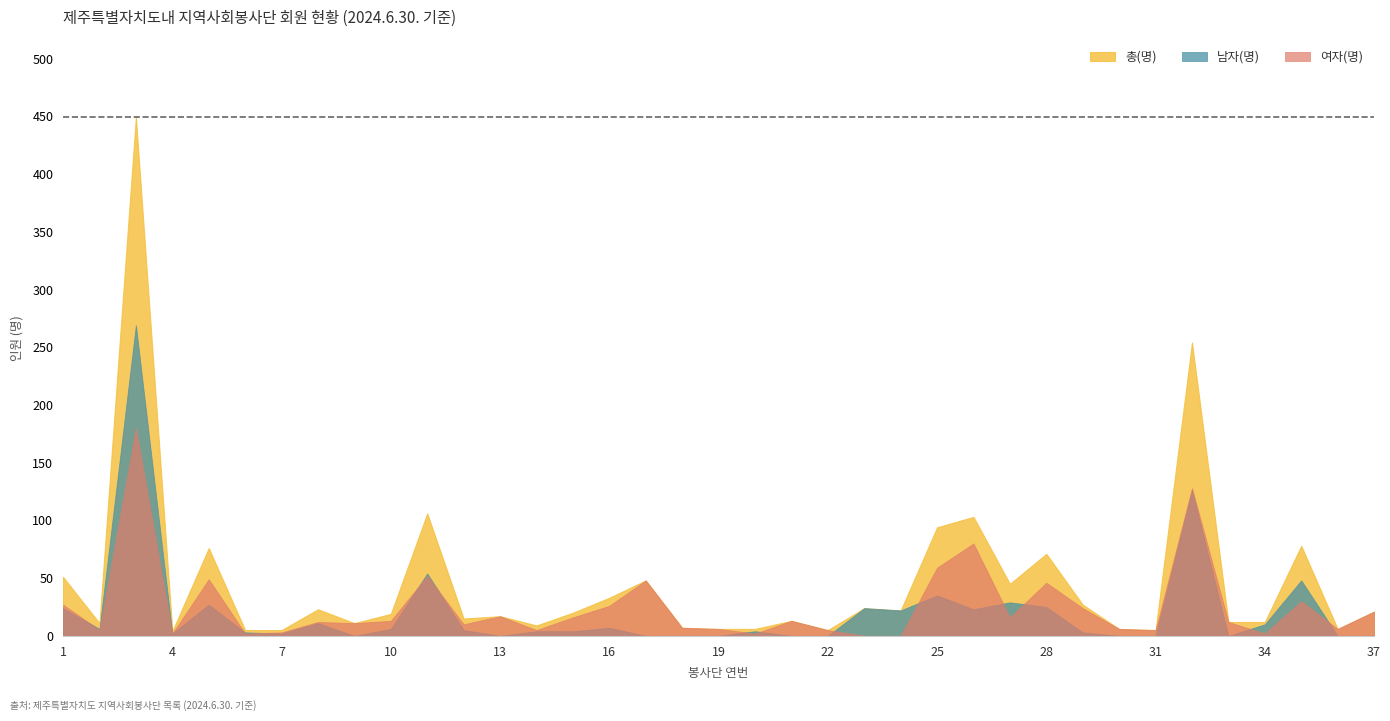

Does the chart have visible grid lines?

No